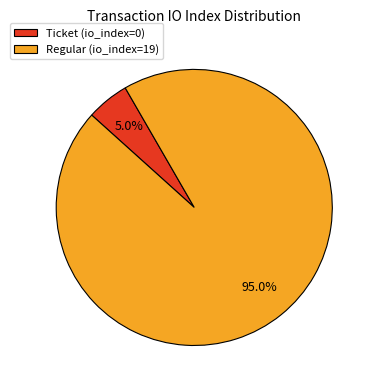

Rank the categories by value from highest to lowest.

Regular (io_index=19), Ticket (io_index=0)